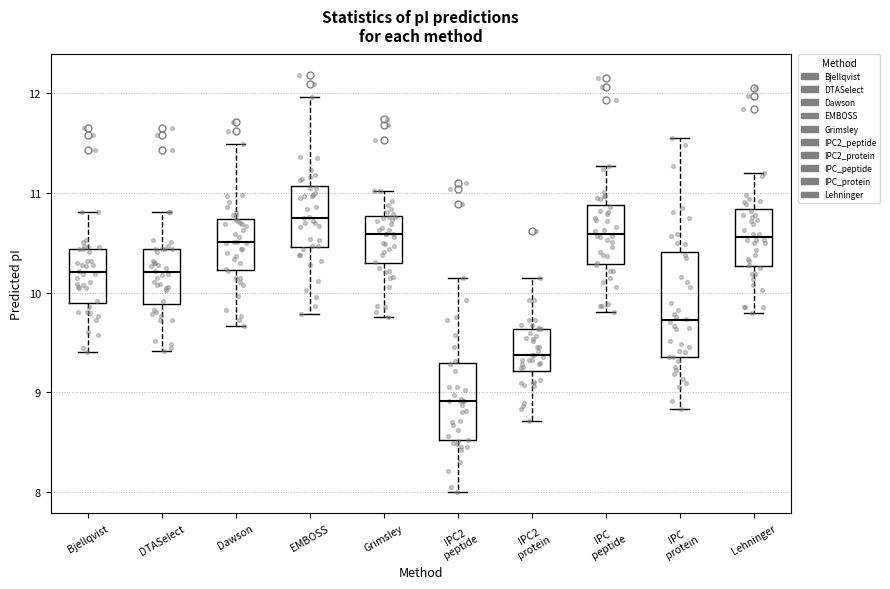

Which box has the highest median line?

EMBOSS